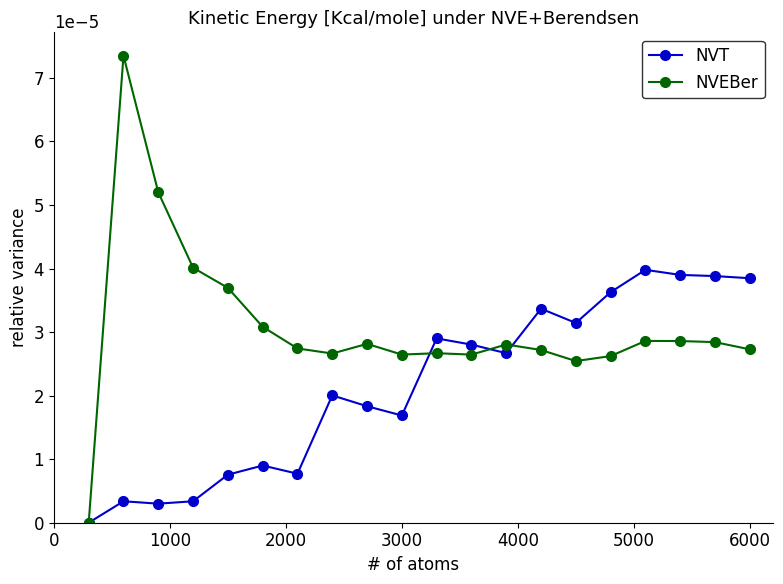

How many data points does each series have?

20